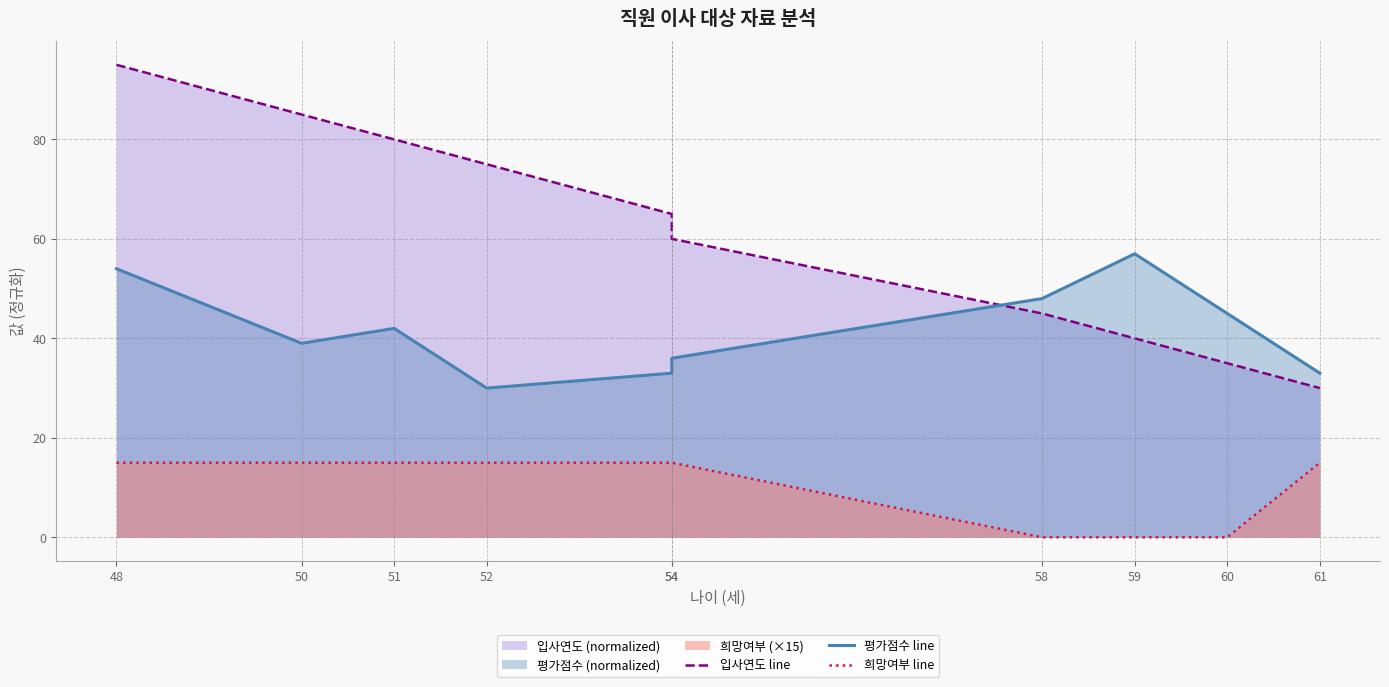

List the series in order of their peak value, lowest first.

희망여부 line, 평가점수 line, 입사연도 line